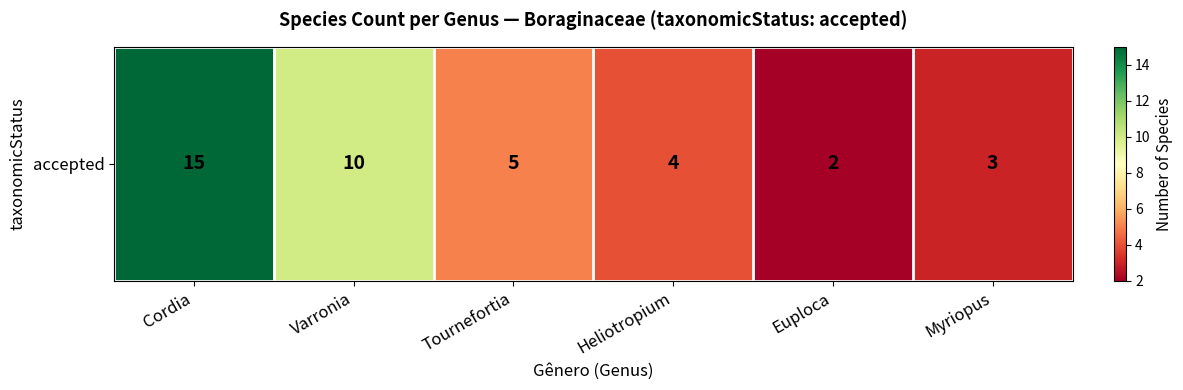

The value at Myriopus is 3. True or false?

True